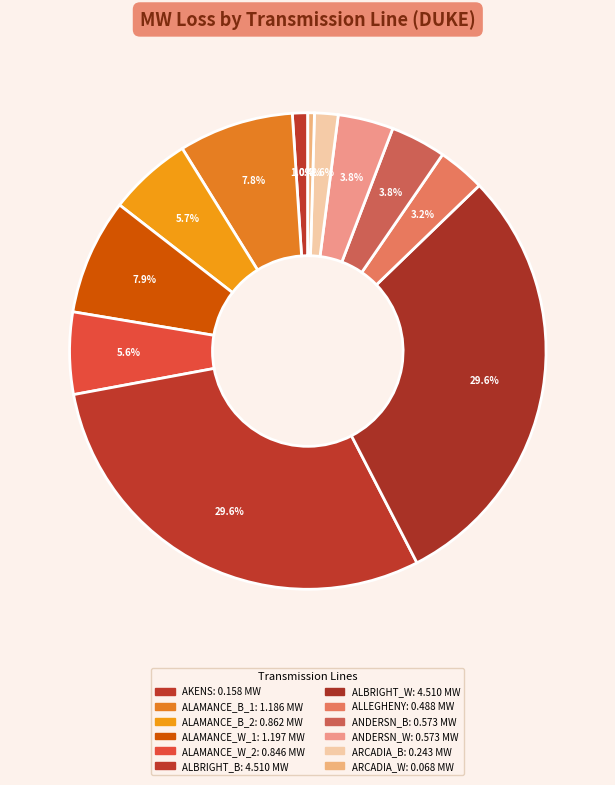

To the nearest percent, what is the combined percentage of AKENS and ALAMANCE_B_1?

9%